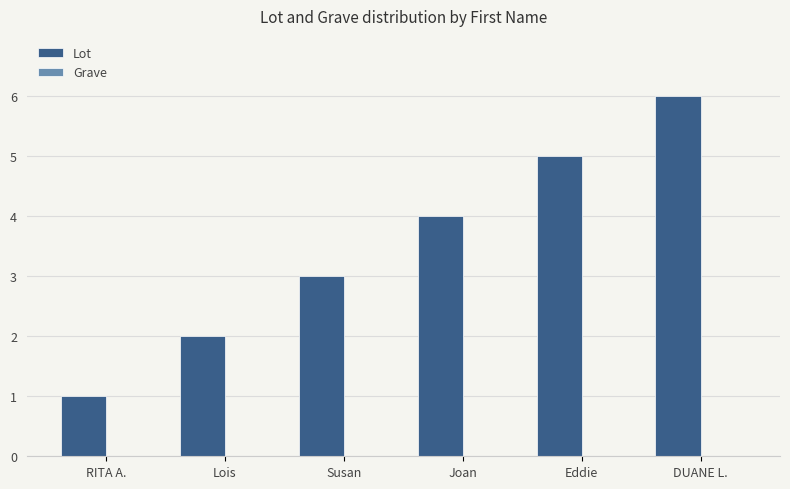

At which category does the chart reach its minimum across all series?

RITA A.